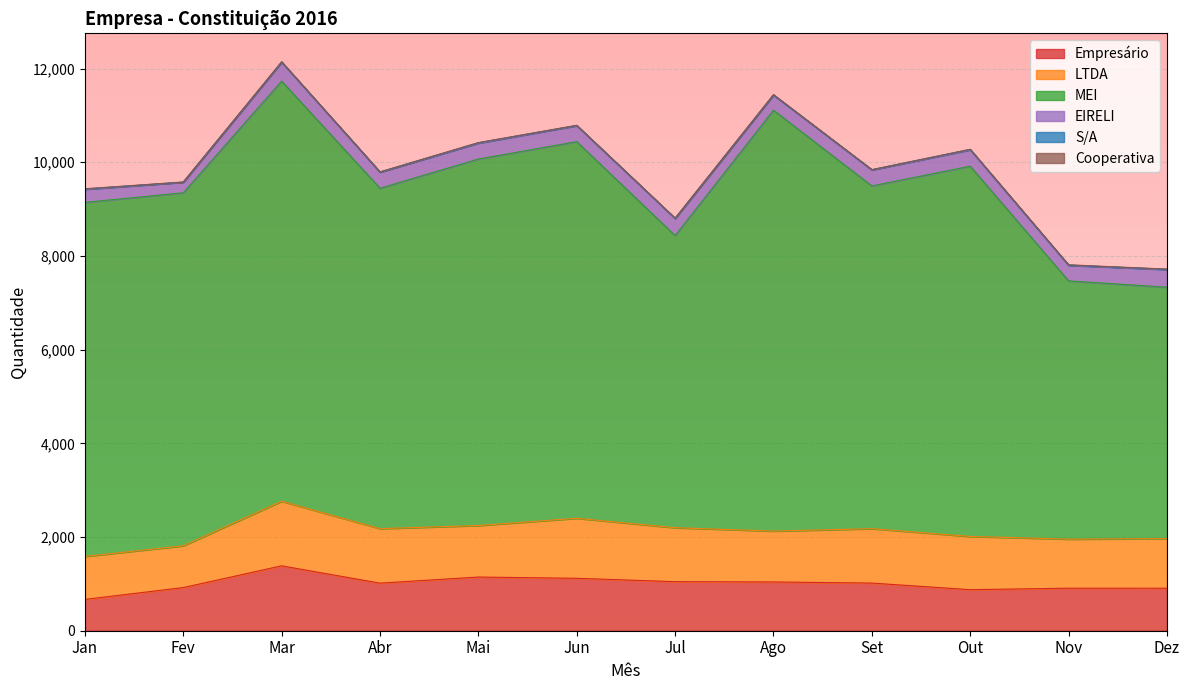

What is the sum of all MEI values?

88510